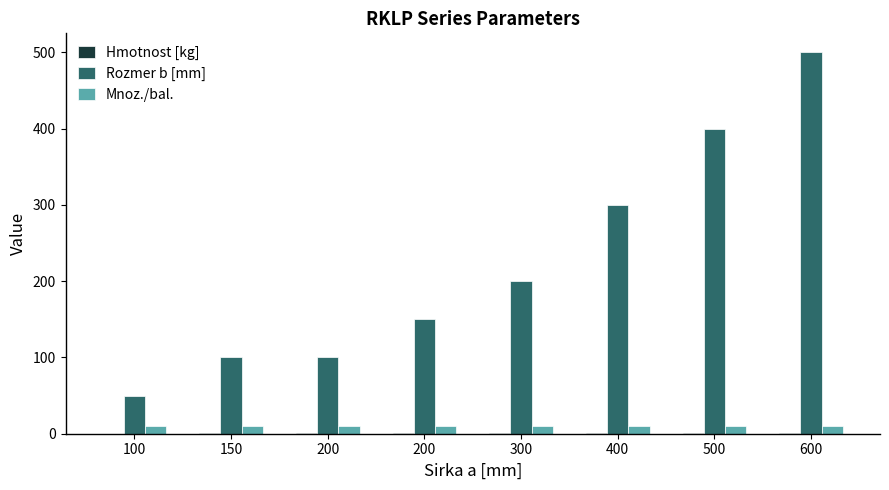

How many categories are shown in the chart?

8